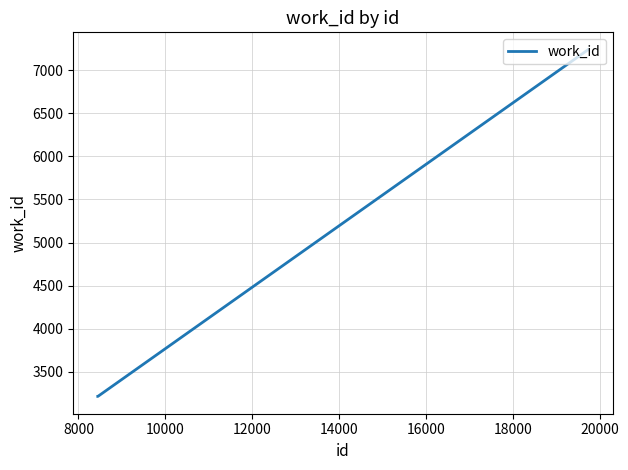

What is the greatest value displayed?

7238